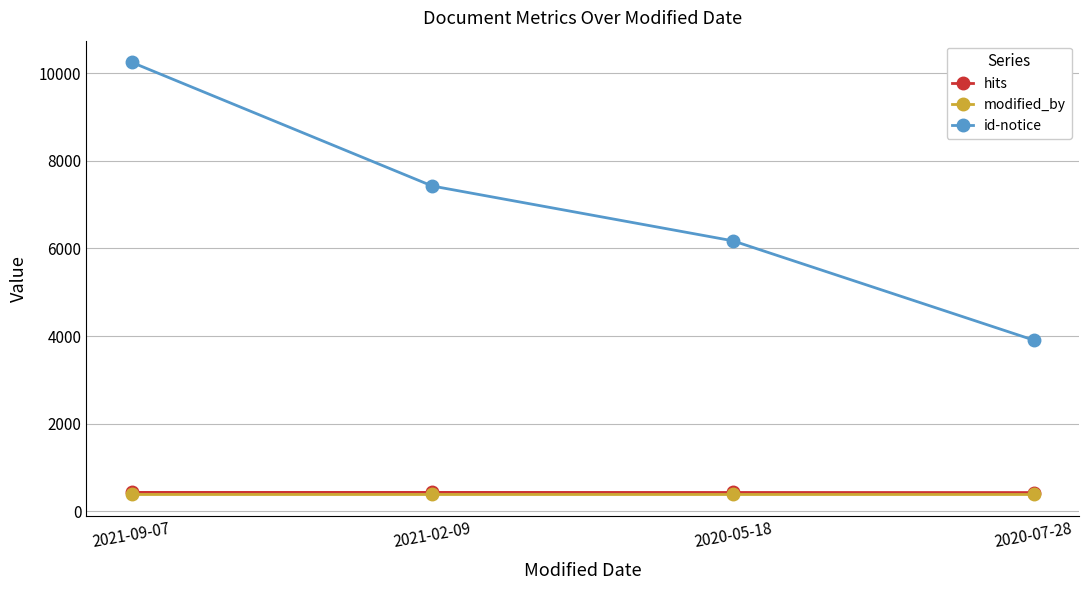

The value of hits at 2020-07-28 is 424. True or false?

True